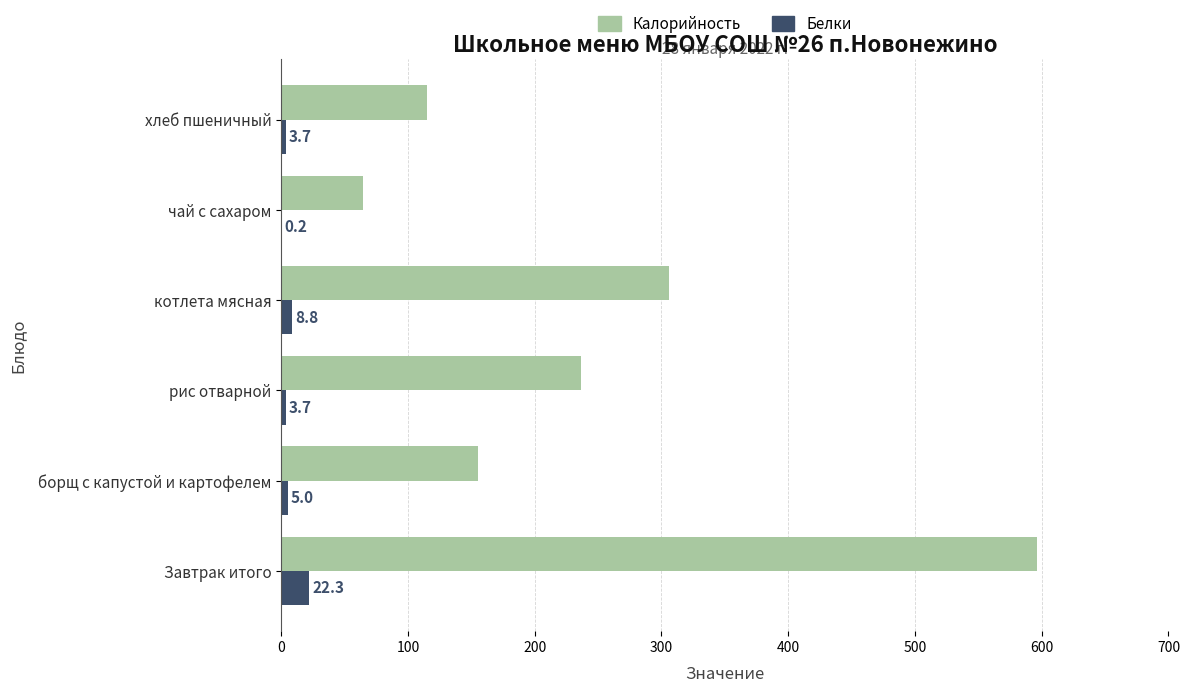

Is it true that Калорийность equals 96.4 at чай с сахаром?

False